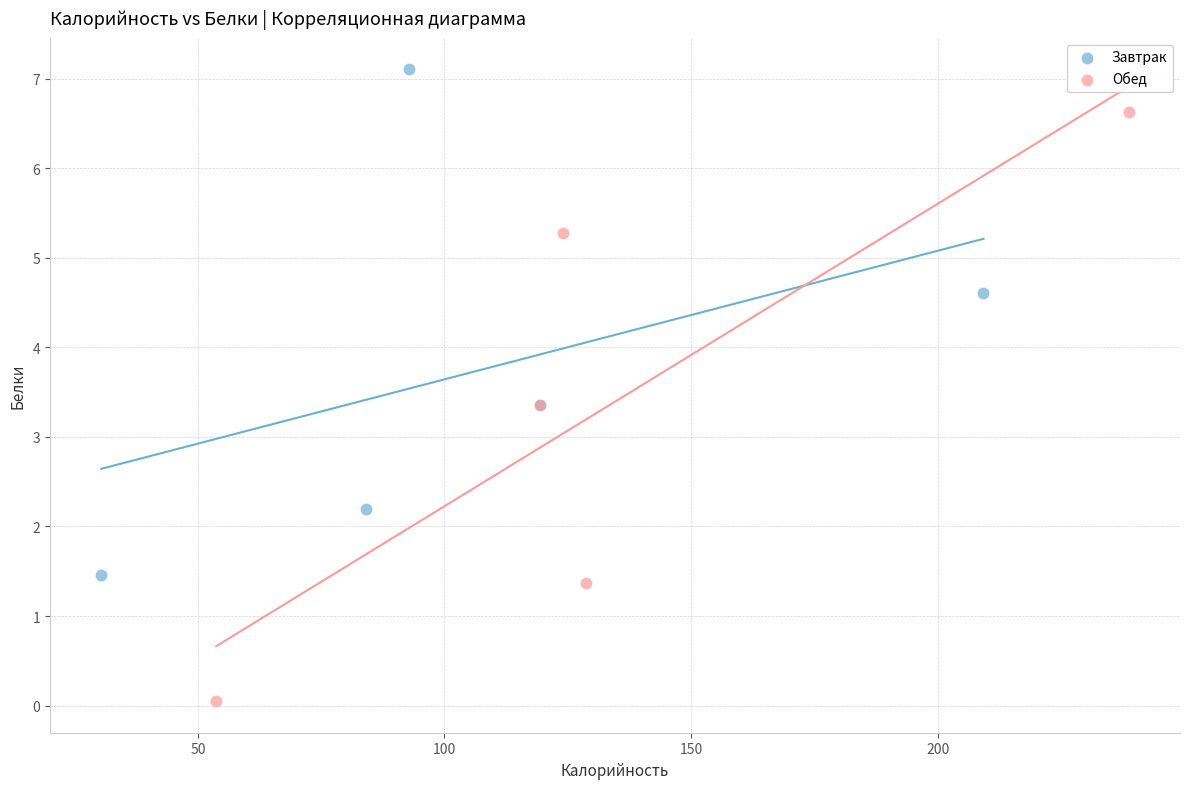

Which series has the largest Y range (max minus min)?

Обед